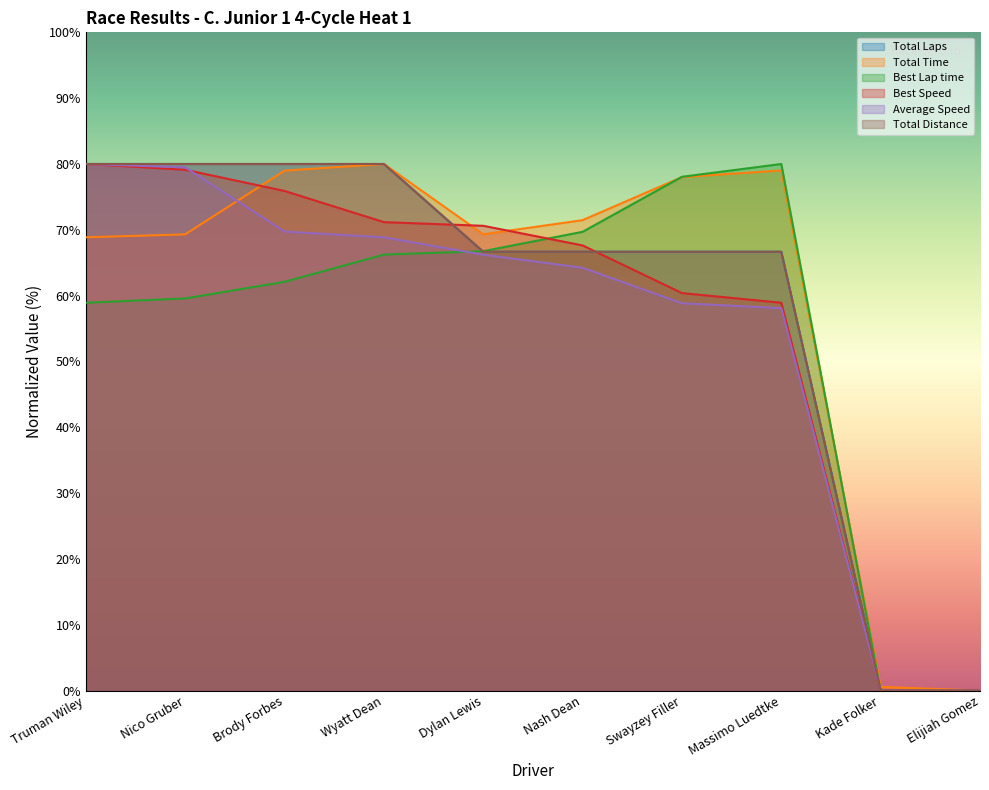

Which series has the largest total across all categories?

Total Time